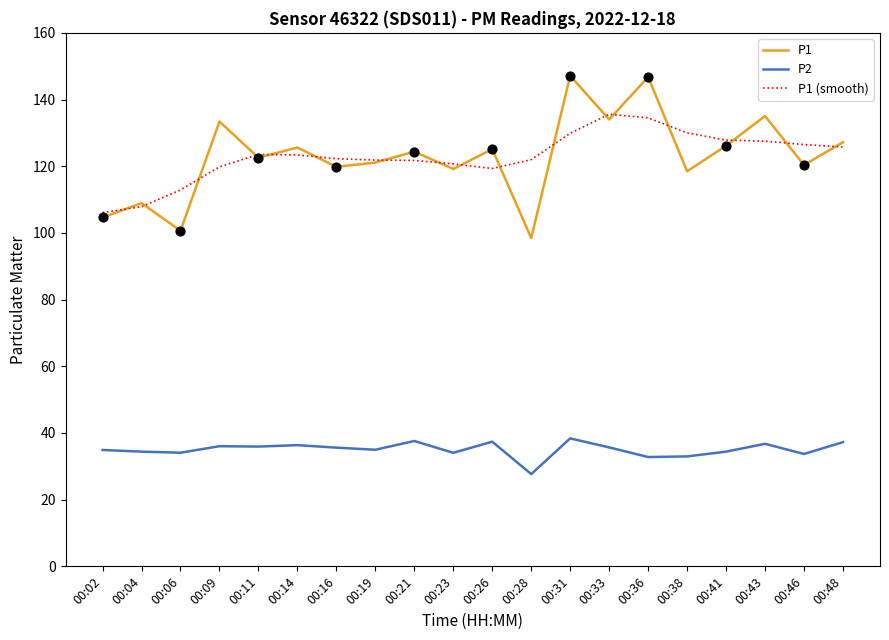

What is the total value across all series at 00:16?

277.7